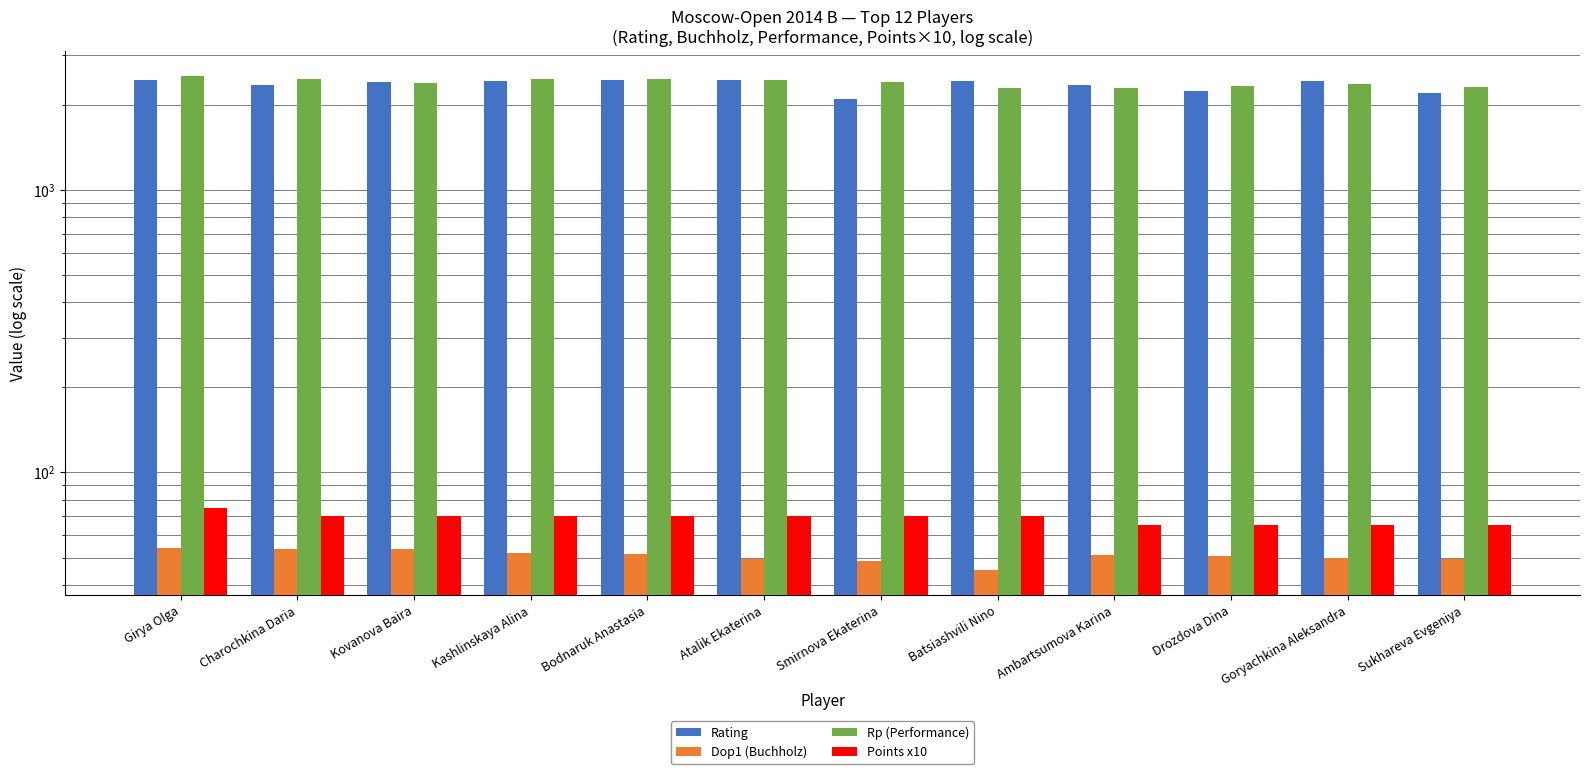

Which series has the widest spread of values?

Rating